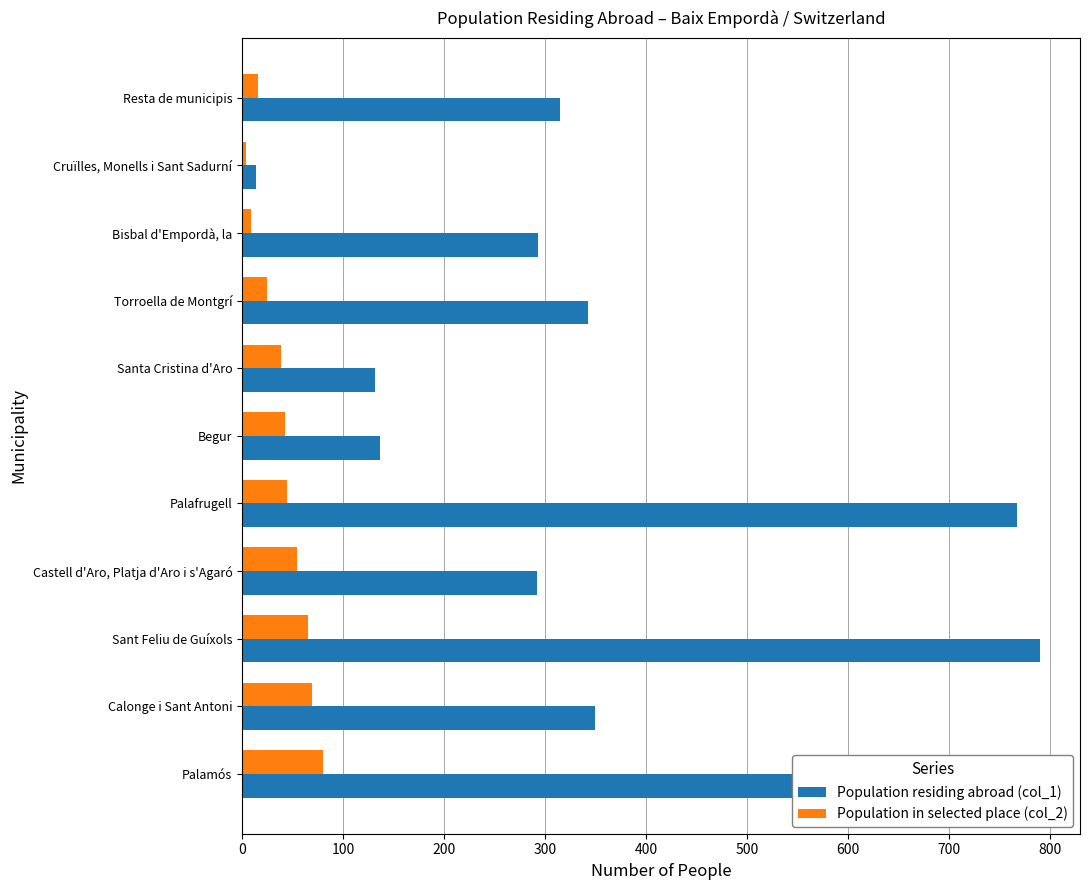

Which category has the lowest value in the Population residing abroad (col_1) series?

Cruïlles, Monells i Sant Sadurní